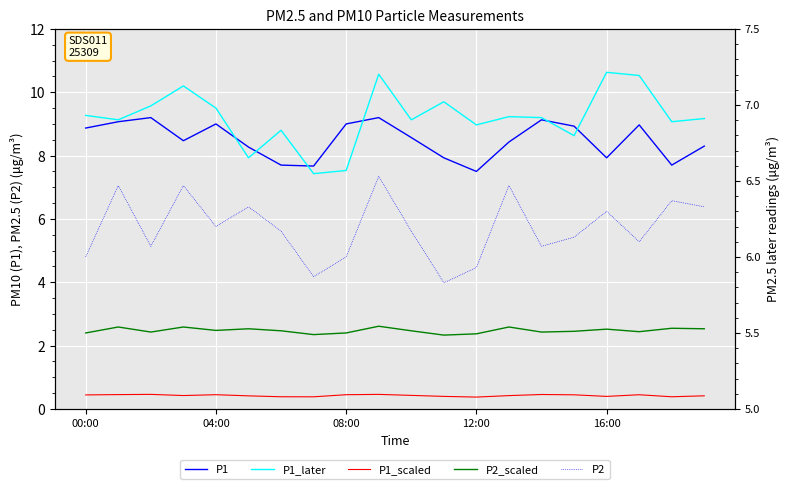

What is the difference between the highest and lowest values at 6?

8.4